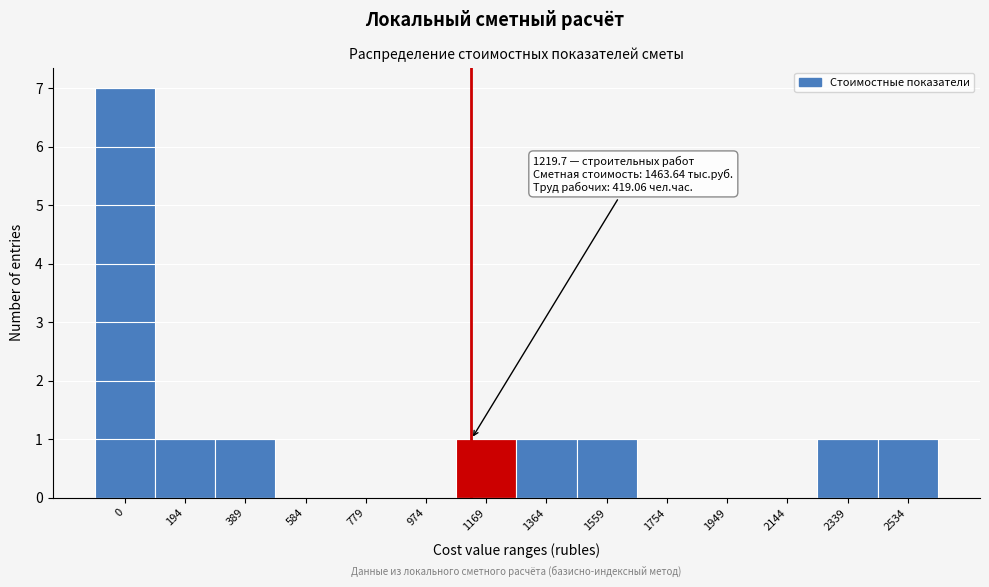

Reading left to right, list all the values displayed in this chart.

0=7	194=1	389=1	584=0	779=0	974=0	1169=1	1364=1	1559=1	1754=0	1949=0	2144=0	2339=1	2534=1